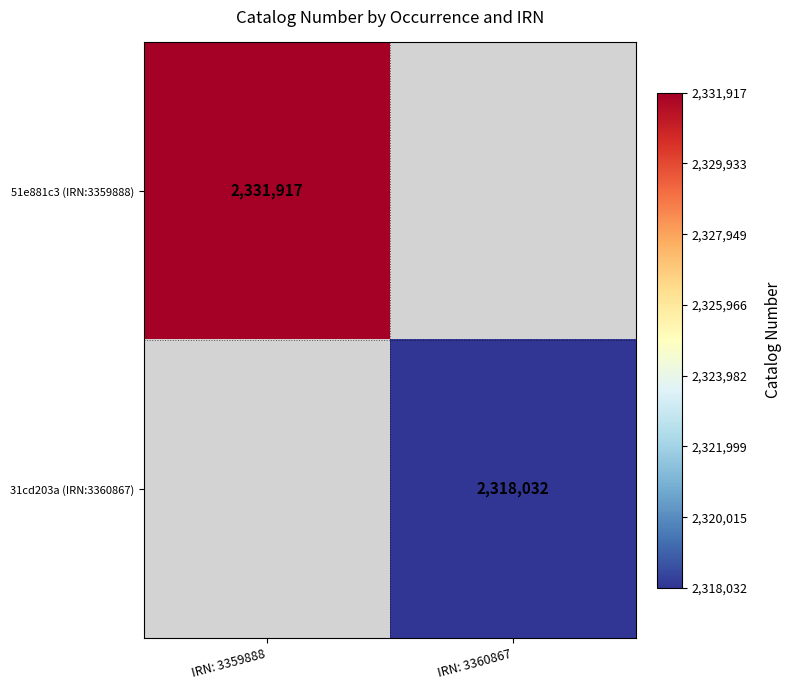

Is the value of 31cd203a (IRN:3360867) at IRN: 3360867 greater than the value of 51e881c3 (IRN:3359888) at IRN: 3359888?

No